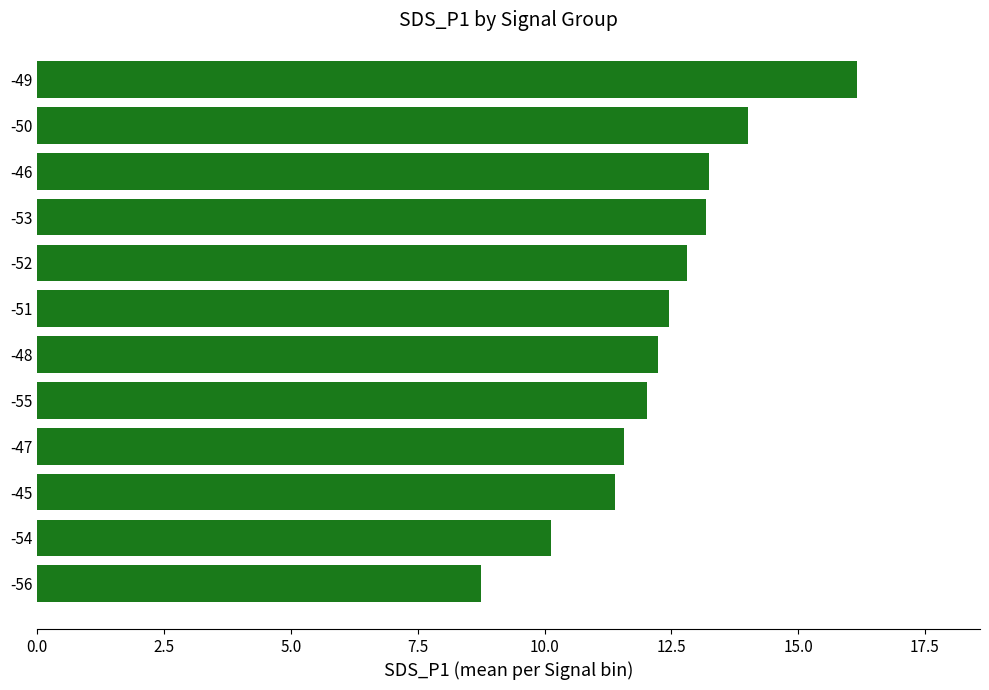

Which has a higher value, -45 or -54?

-45